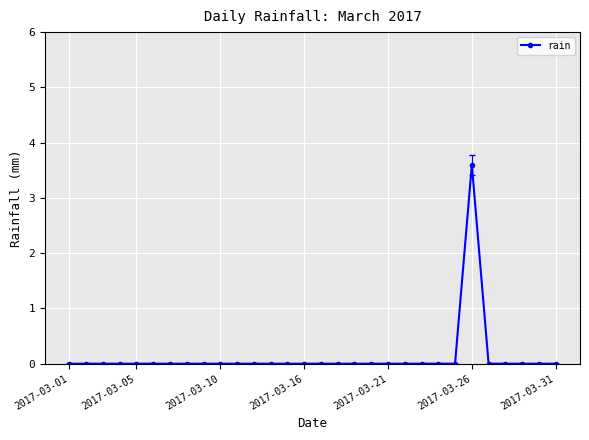

How many distinct data groups are displayed?

1